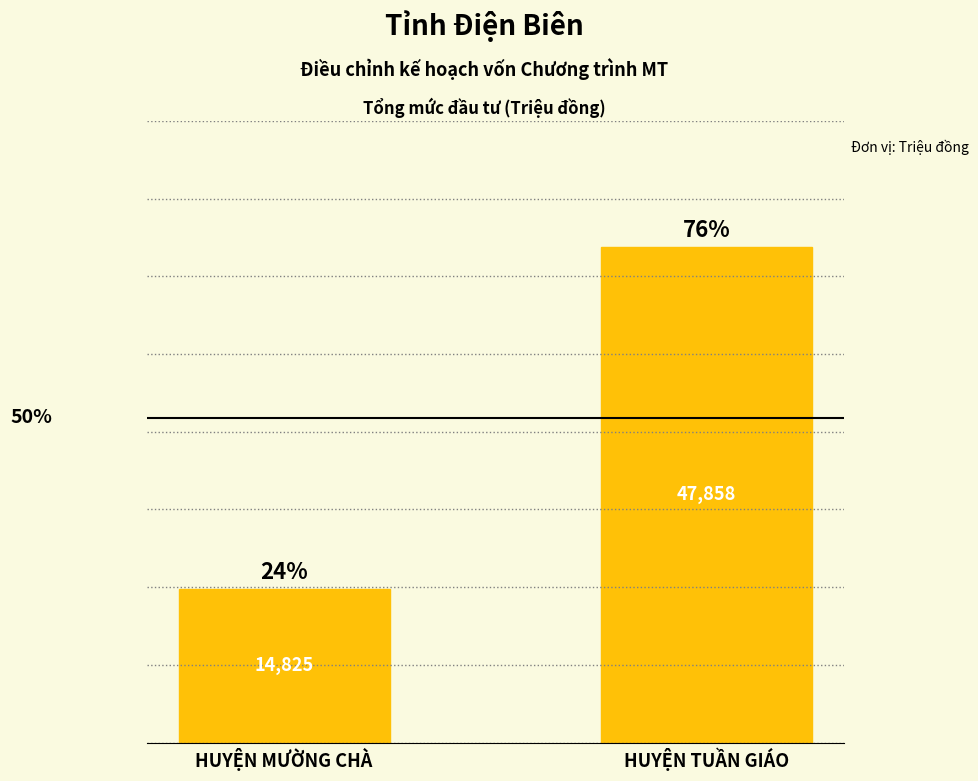

At which category does the chart reach its peak across all series?

HUYỆN TUẦN GIÁO